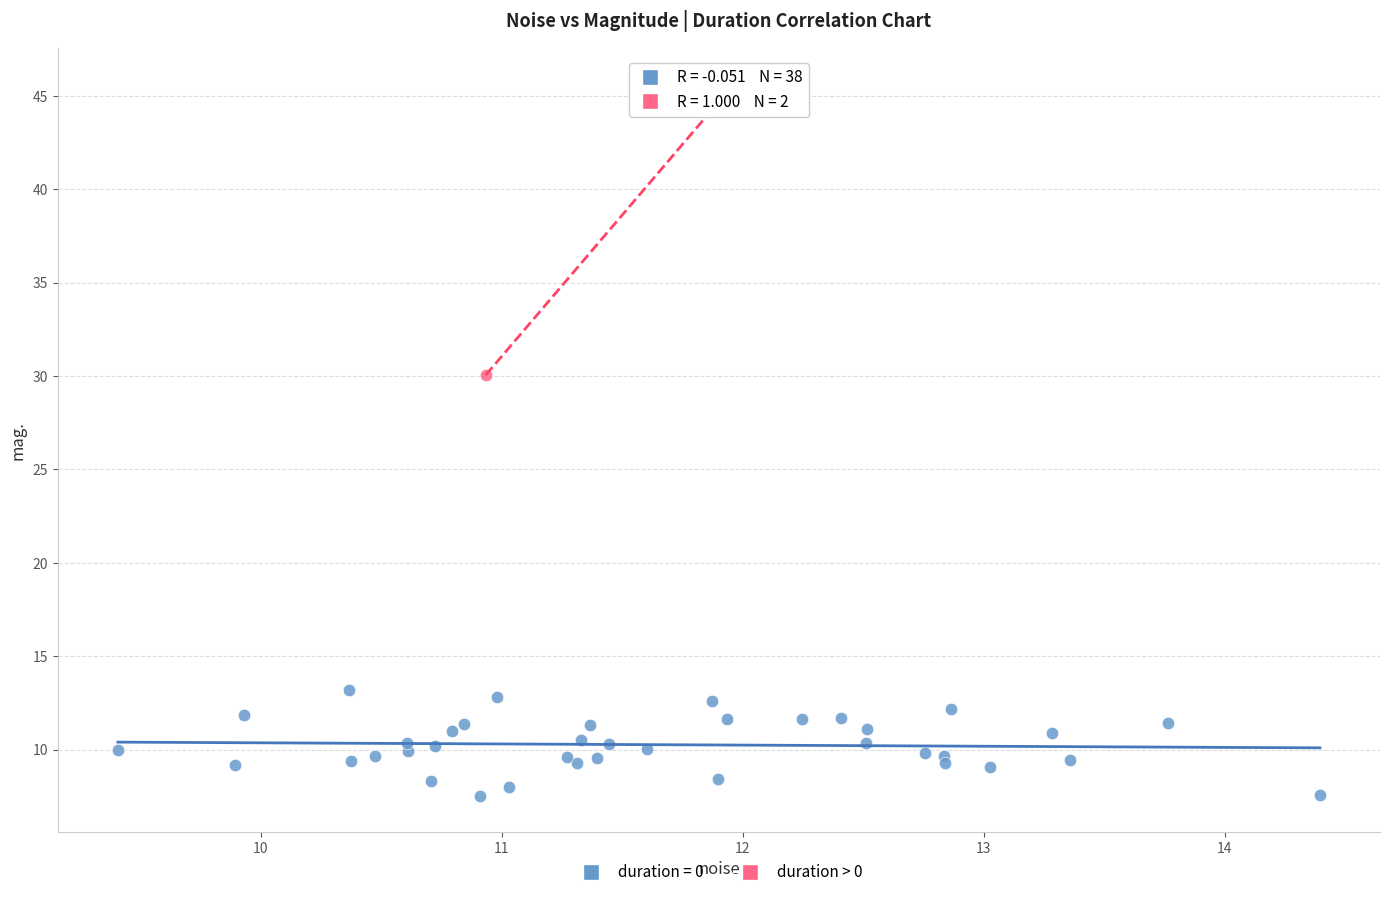

What are all the series names shown in the legend?

duration = 0, duration > 0